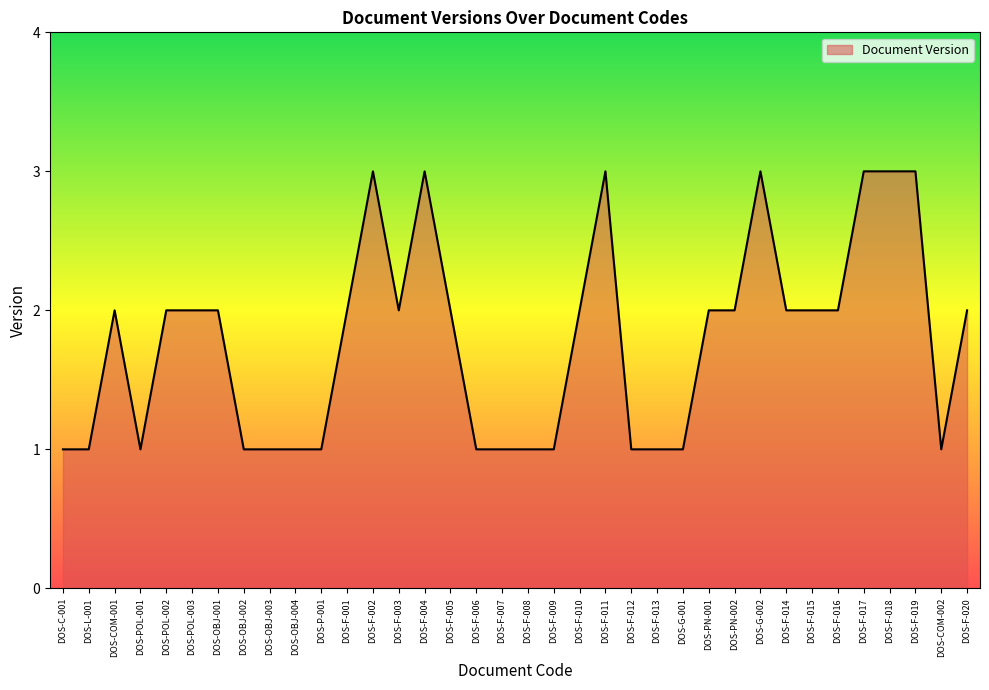

What is the minimum value shown in the chart?

1